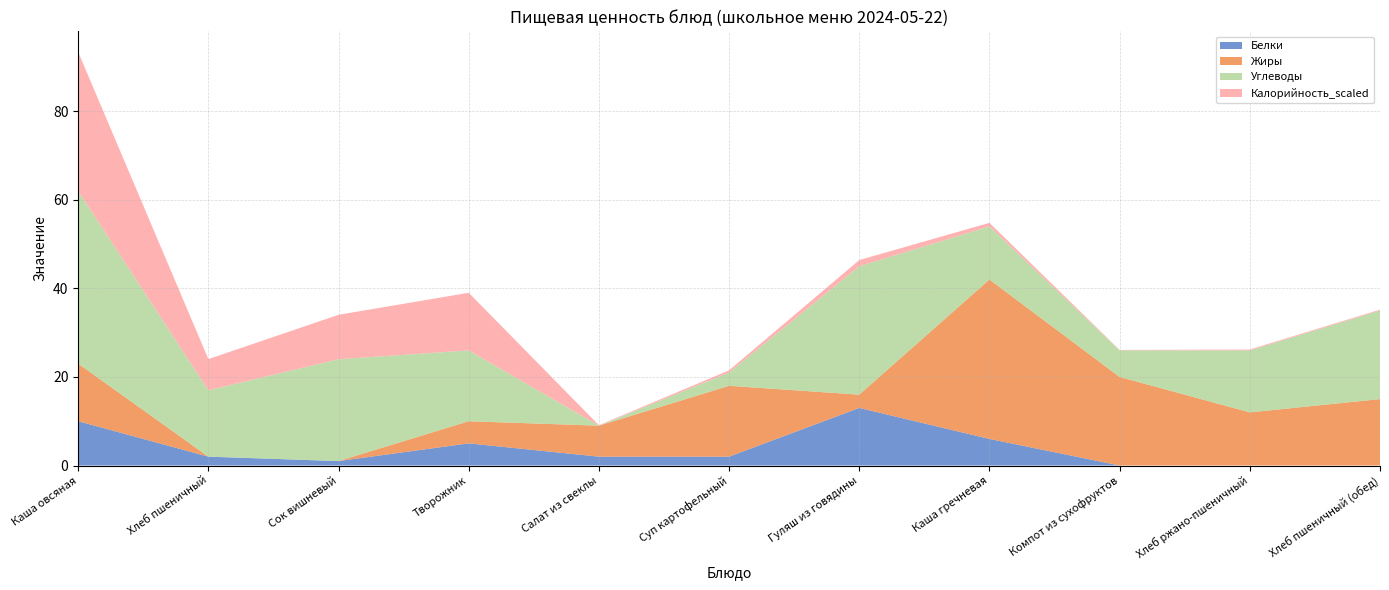

Reading left to right, list all the values displayed in this chart.

Белки: Каша овсяная=10.0	Хлеб пшеничный=2.0	Сок вишневый=1.0	Творожник=5.0	Салат из свеклы=2.0	Суп картофельный=2.0	Гуляш из говядины=13.0	Каша гречневая=6.0	Компот из сухофруктов=0.0	Хлеб ржано-пшеничный=0.0	Хлеб пшеничный (обед)=0.0
Жиры: Каша овсяная=13.0	Хлеб пшеничный=0.0	Сок вишневый=0.0	Творожник=5.0	Салат из свеклы=7.0	Суп картофельный=16.0	Гуляш из говядины=3.0	Каша гречневая=36.0	Компот из сухофруктов=20.0	Хлеб ржано-пшеничный=12.0	Хлеб пшеничный (обед)=15.0
Углеводы: Каша овсяная=39.0	Хлеб пшеничный=15.0	Сок вишневый=23.0	Творожник=16.0	Салат из свеклы=0.0	Суп картофельный=3.0	Гуляш из говядины=29.0	Каша гречневая=12.0	Компот из сухофруктов=6.0	Хлеб ржано-пшеничный=14.0	Хлеб пшеничный (обед)=20.0
Калорийность_scaled: Каша овсяная=31.4	Хлеб пшеничный=7.0	Сок вишневый=10.0	Творожник=13.0	Салат из свеклы=0.1	Суп картофельный=0.5	Гуляш из говядины=1.4	Каша гречневая=0.8	Компот из сухофруктов=0.1	Хлеб ржано-пшеничный=0.2	Хлеб пшеничный (обед)=0.2